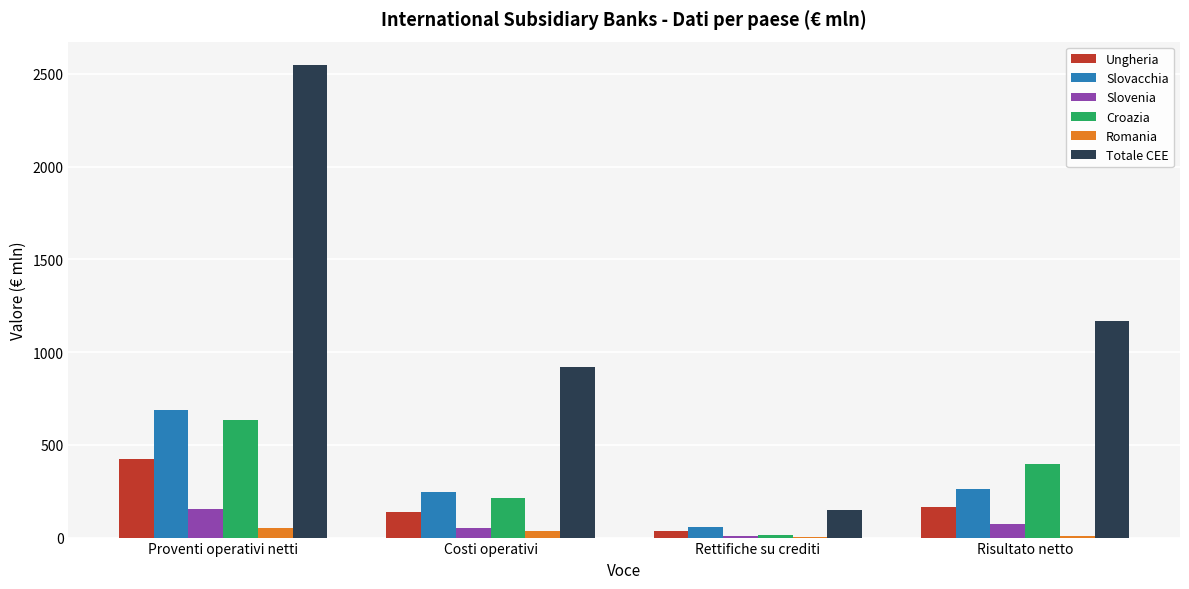

Which series has the largest total across all categories?

Totale CEE